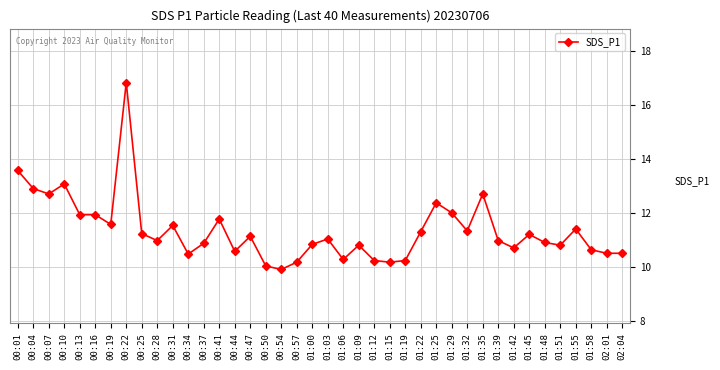

At which category does the chart reach its peak across all series?

00:22